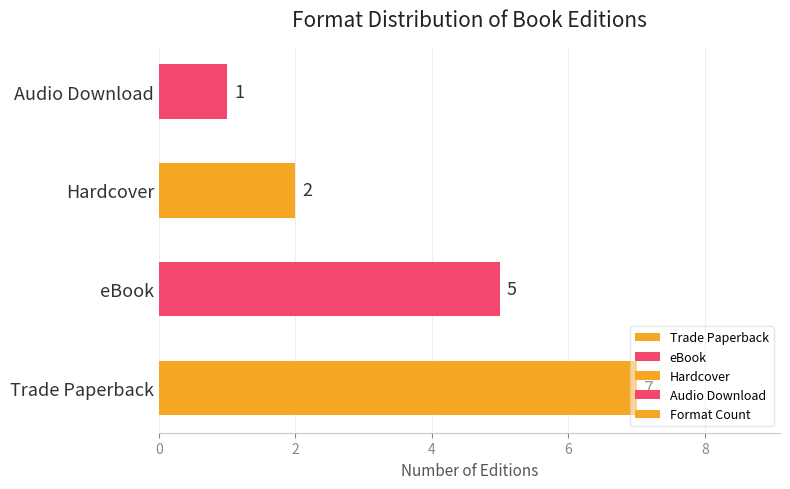

List the labels in order of value, largest first.

Trade Paperback, eBook, Hardcover, Audio Download